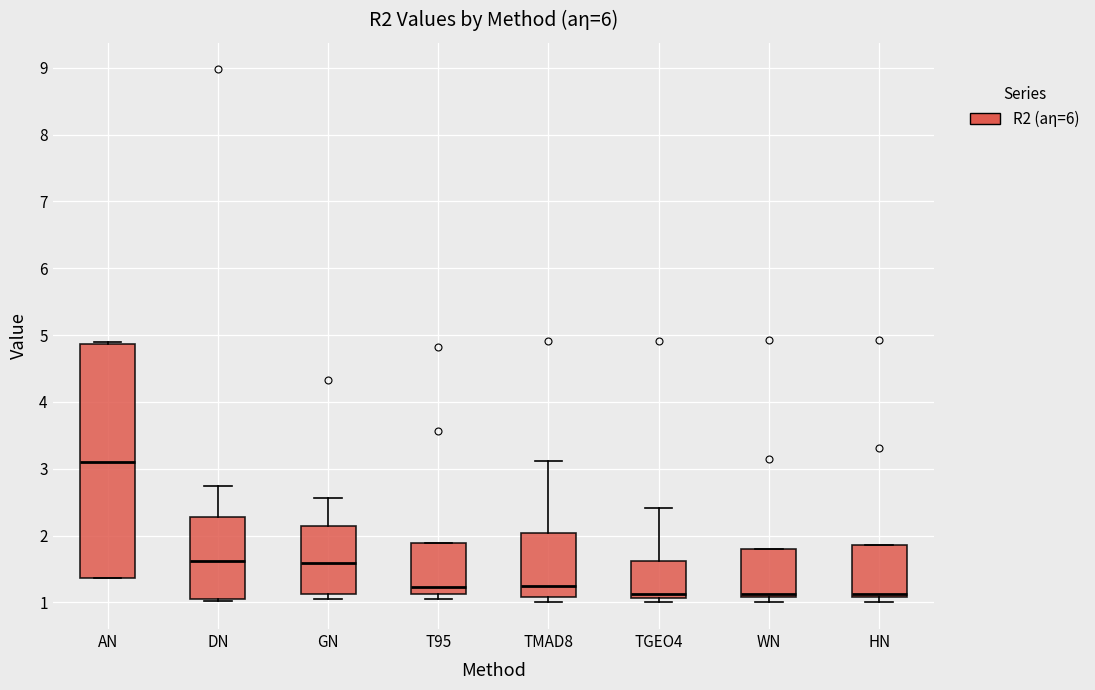

Reading left to right, transcribe this box plot: for each box, give where its median line is, the range the box spans, and where its two whiskers end, as read against the y-axis. The values are not printed on the chart, so give them approximately, as read against the axis.

AN: median 3.1, box 1.4 to 4.9, whiskers 1.4 to 4.9
DN: median 1.6, box 1.0 to 2.3, whiskers 1.0 to 2.7
GN: median 1.6, box 1.1 to 2.1, whiskers 1.0 to 2.6
T95: median 1.2, box 1.1 to 1.9, whiskers 1.0 to 1.9
TMAD8: median 1.2, box 1.1 to 2.0, whiskers 1.0 to 3.1
TGEO4: median 1.1 (just above the box's lower edge), box 1.1 to 1.6, whiskers 1.0 to 2.4
WN: median 1.1 (just above the box's lower edge), box 1.1 to 1.8, whiskers 1.0 to 1.8
HN: median 1.1 (just above the box's lower edge), box 1.1 to 1.9, whiskers 1.0 to 1.9